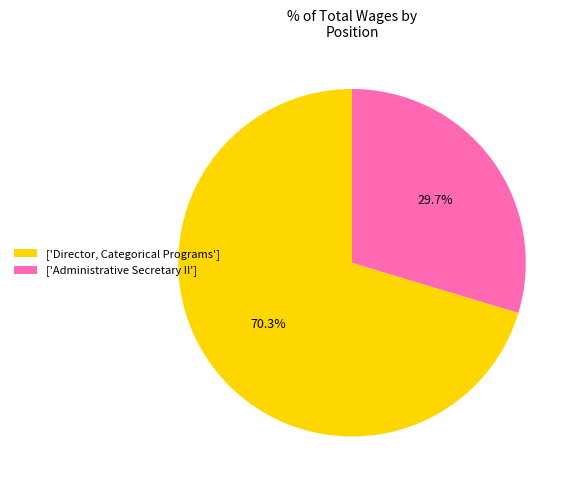

Which has a higher value, ['Director, Categorical Programs'] or ['Administrative Secretary II']?

['Director, Categorical Programs']